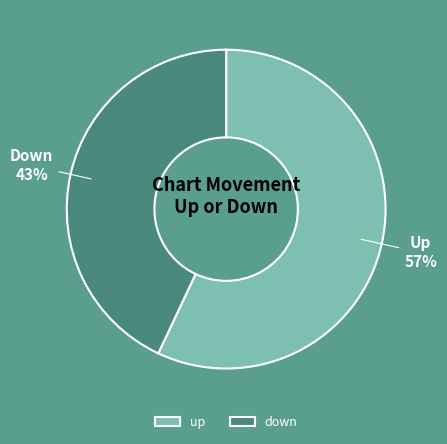

To the nearest percent, what is the combined percentage of up and down?

100%